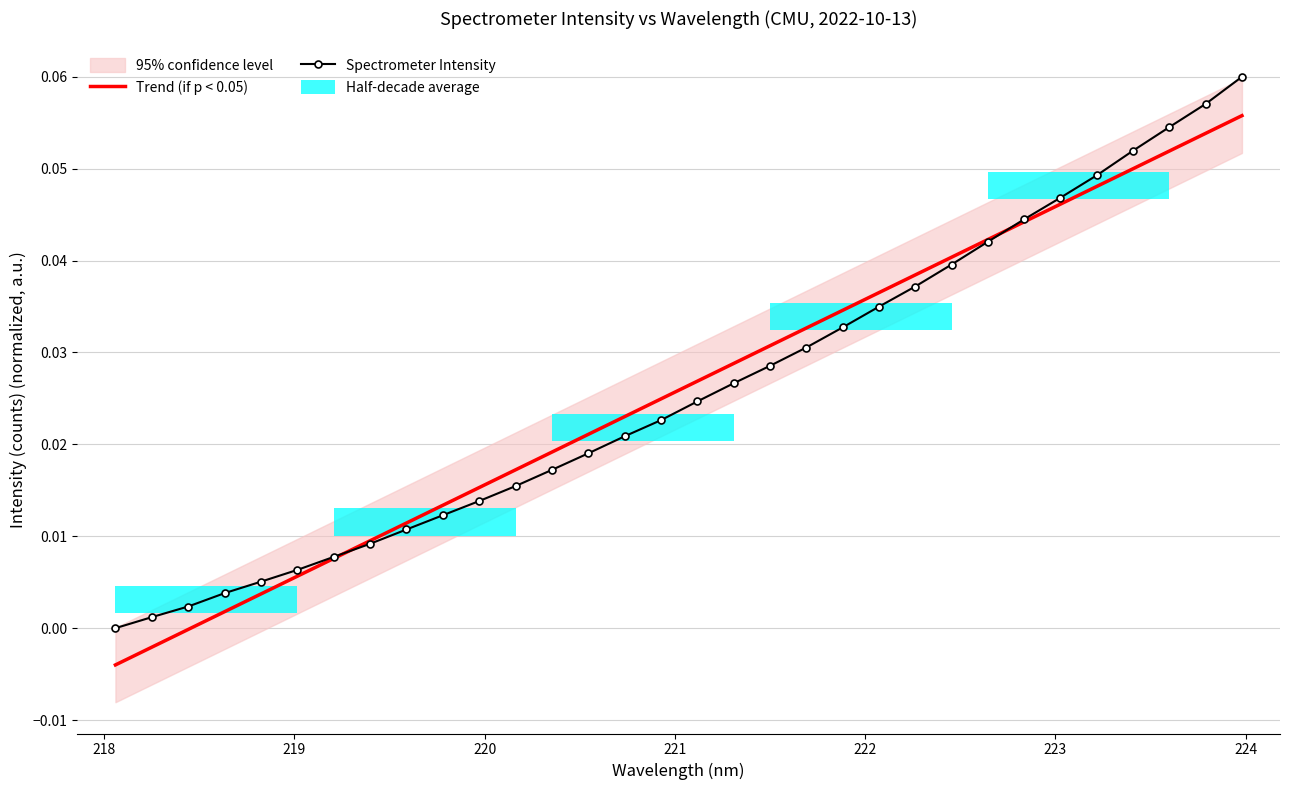

Count the number of data series in this chart.

2